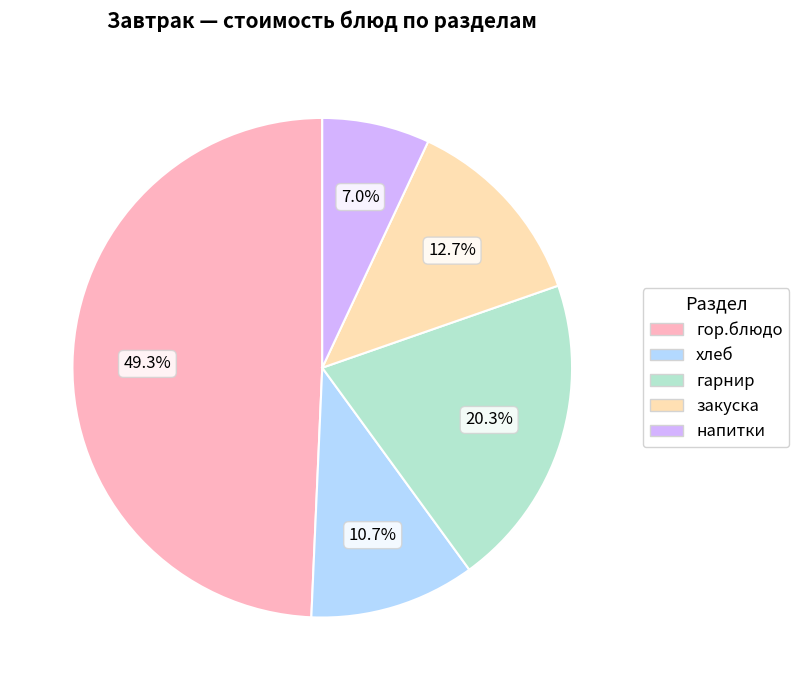

What portion of the pie excludes гарнир?

79.7%